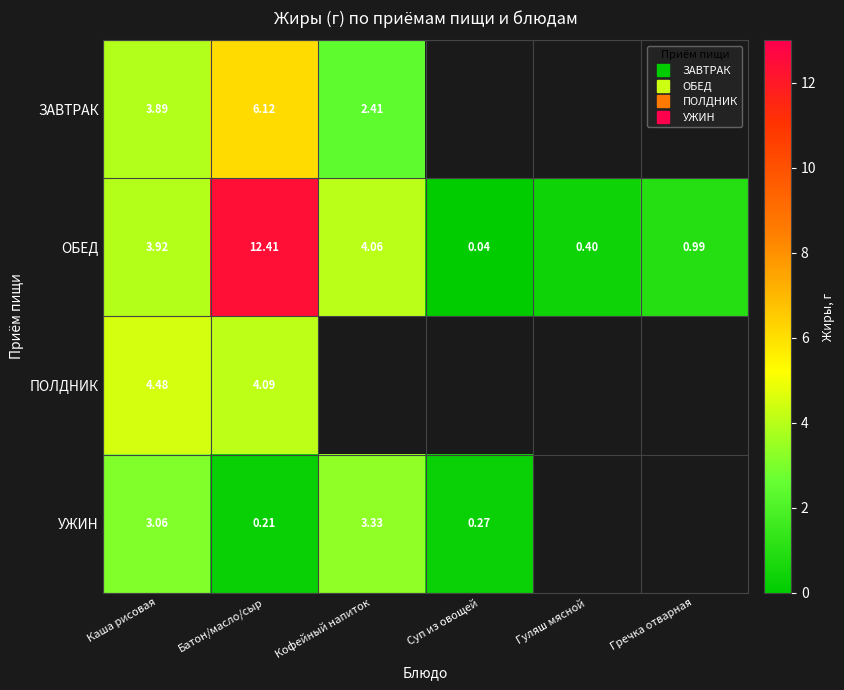

True or false: ЗАВТРАК has a value of -2.7 at Суп из овощей.

False